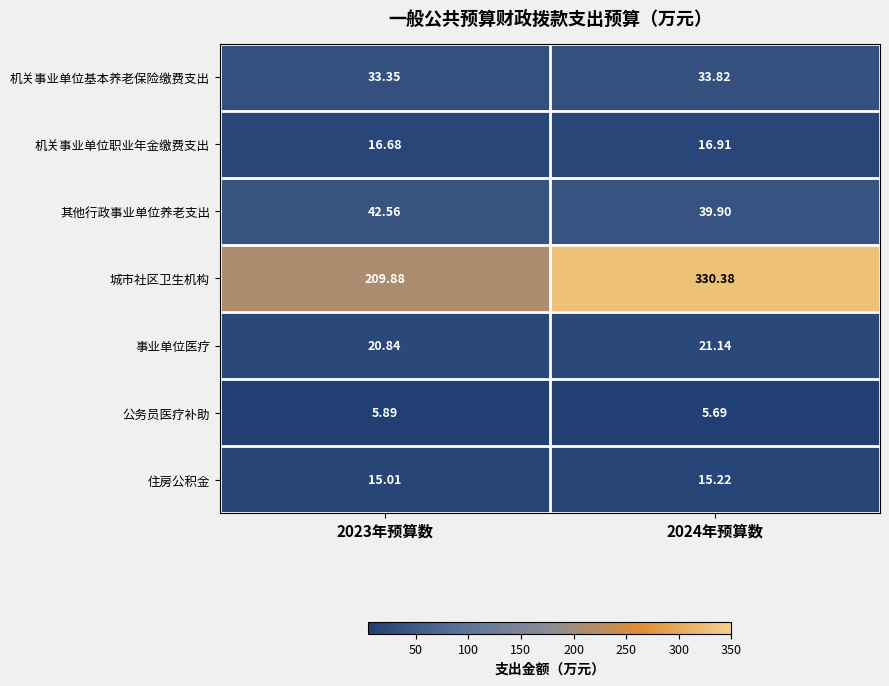

Which series has the largest total across all categories?

城市社区卫生机构